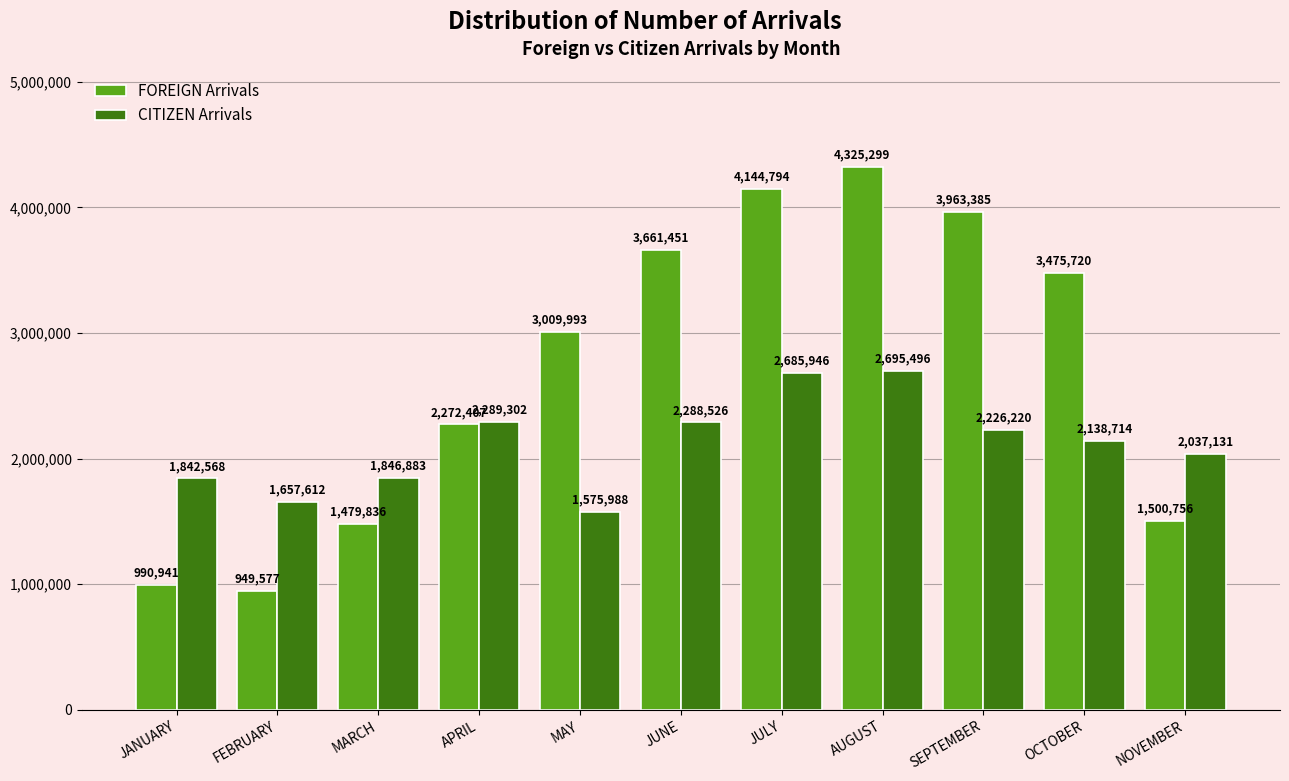

What value does the CITIZEN Arrivals series have at JANUARY?

1842568